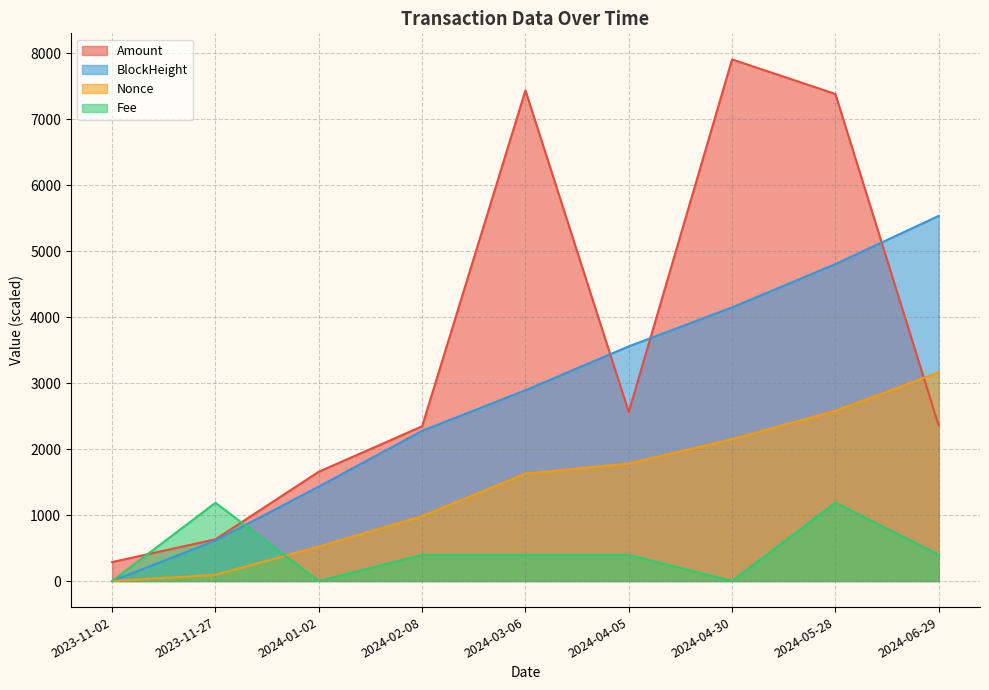

Is it true that Amount equals 4145.3 at 2024-04-05?

False